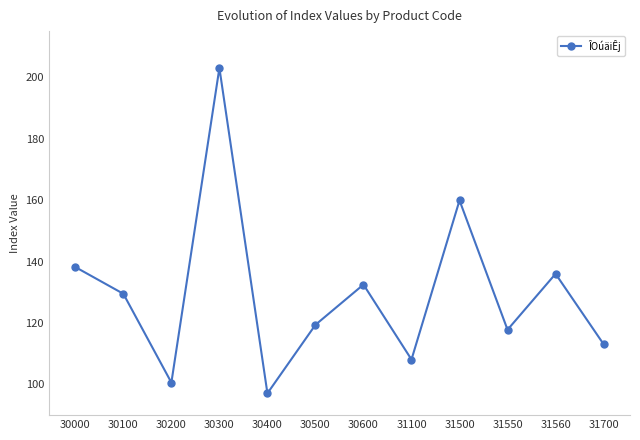

Count the number of categories in the chart.

12